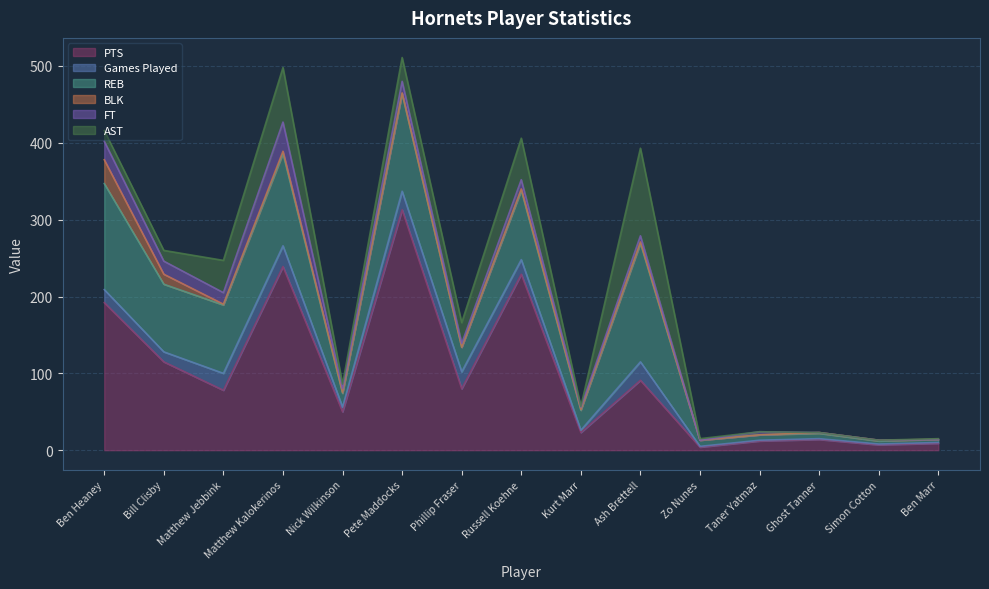

What are all the series names shown in the legend?

PTS, Games Played, REB, BLK, FT, AST